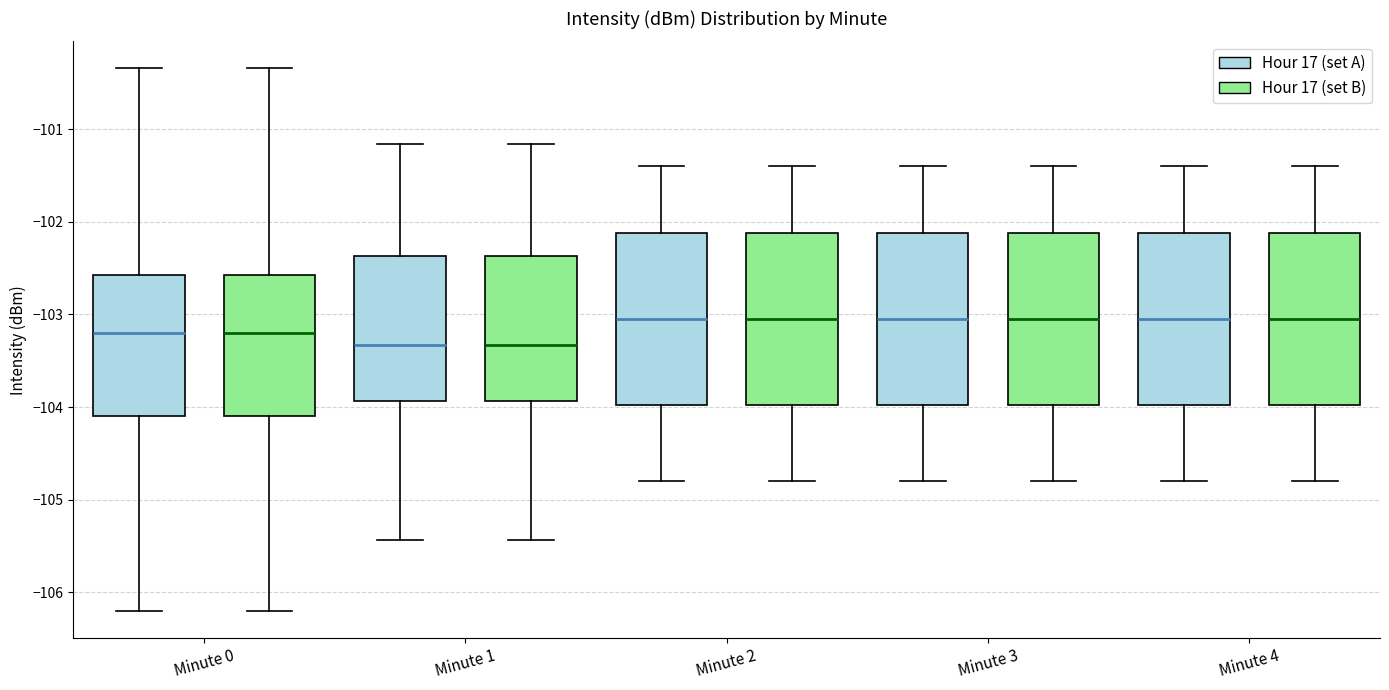

Where is the upper edge of the box for Minute 0 (Hour 17 (set B)) on the y-axis? The values are not printed on the chart, so give them approximately, as read against the axis.

-102.6